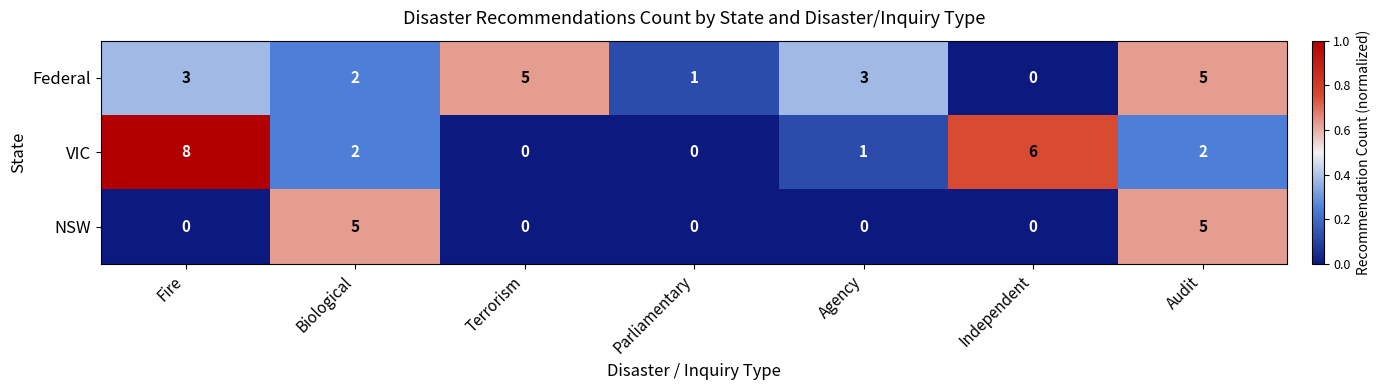

Is it true that VIC equals 5 at Parliamentary?

False